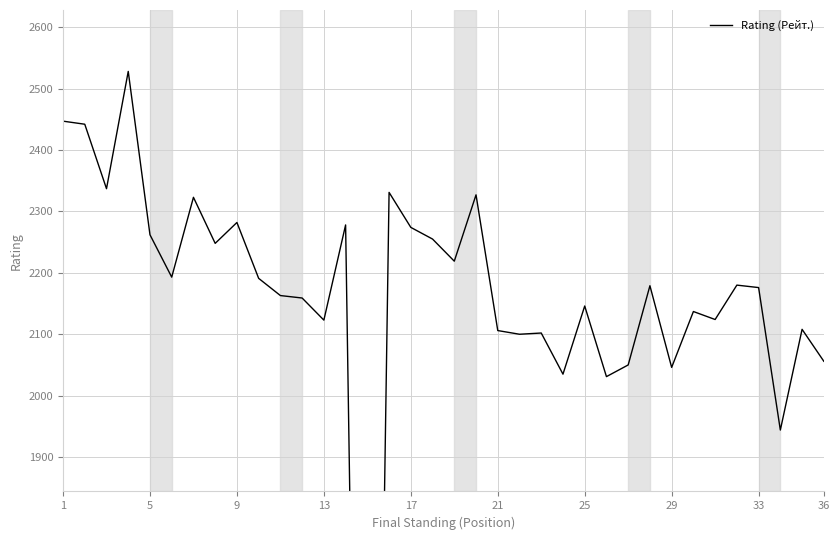

Does the chart display data point markers on the line(s)?

No